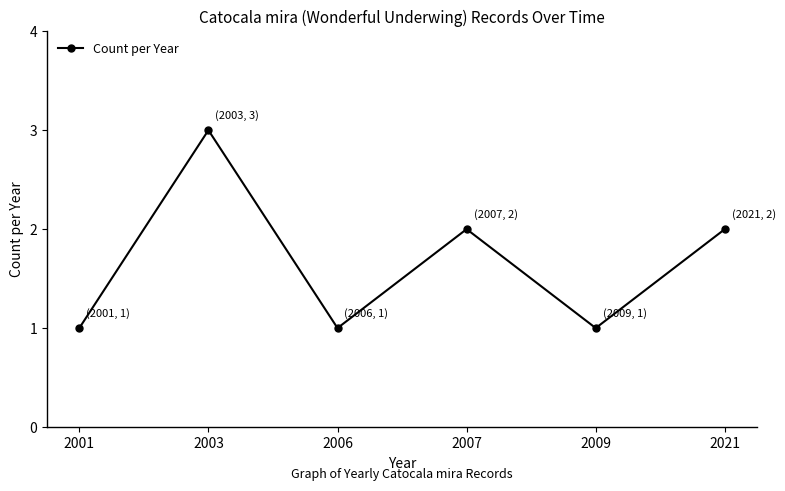

What is the maximum value shown in the chart?

3